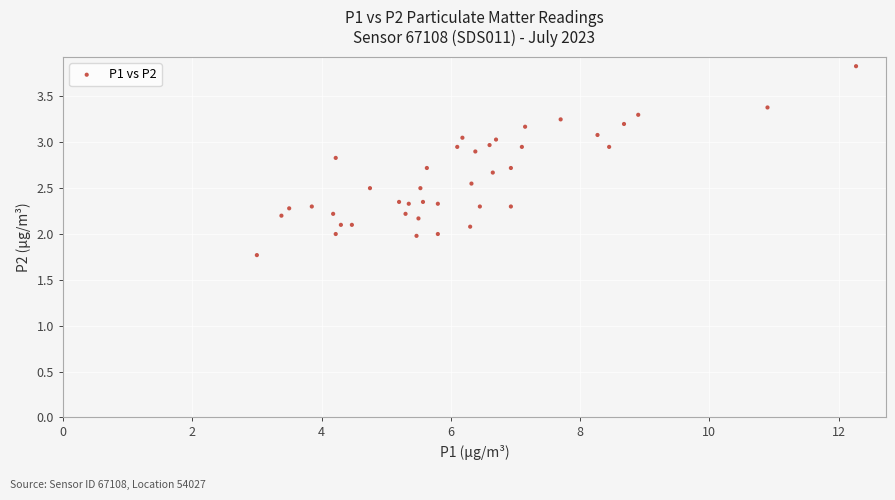

What is the range of X values (max minus min)?

9.3